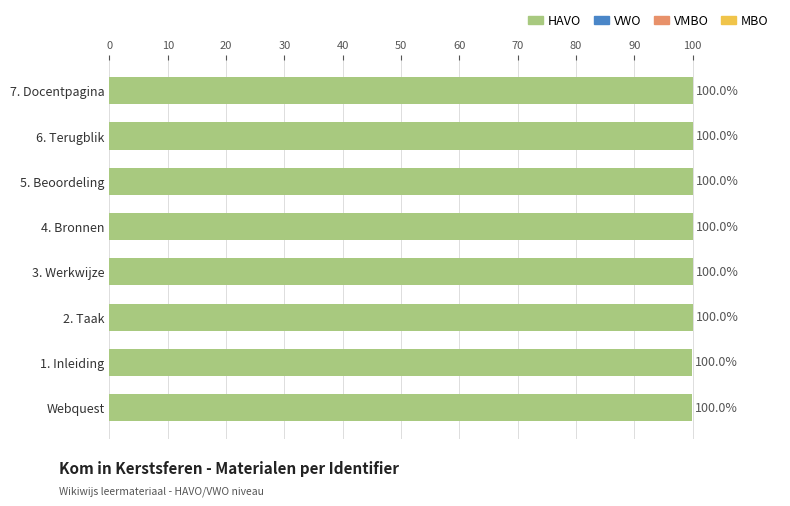

Approximately how many times larger is the value at 5. Beoordeling compared to 2. Taak?

1.0